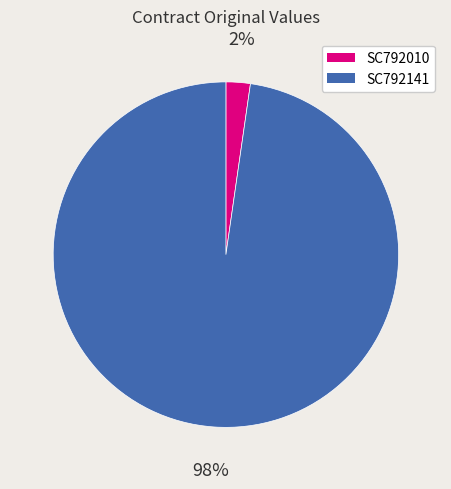

Combined, do SC792010 and SC792141 account for over 50%?

Yes